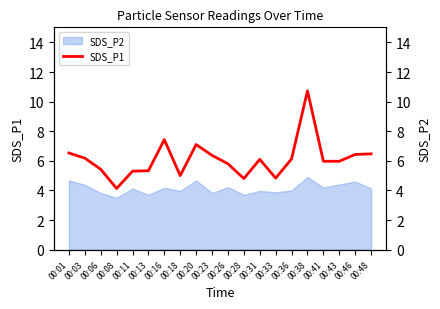

How many lines are shown in the chart?

1